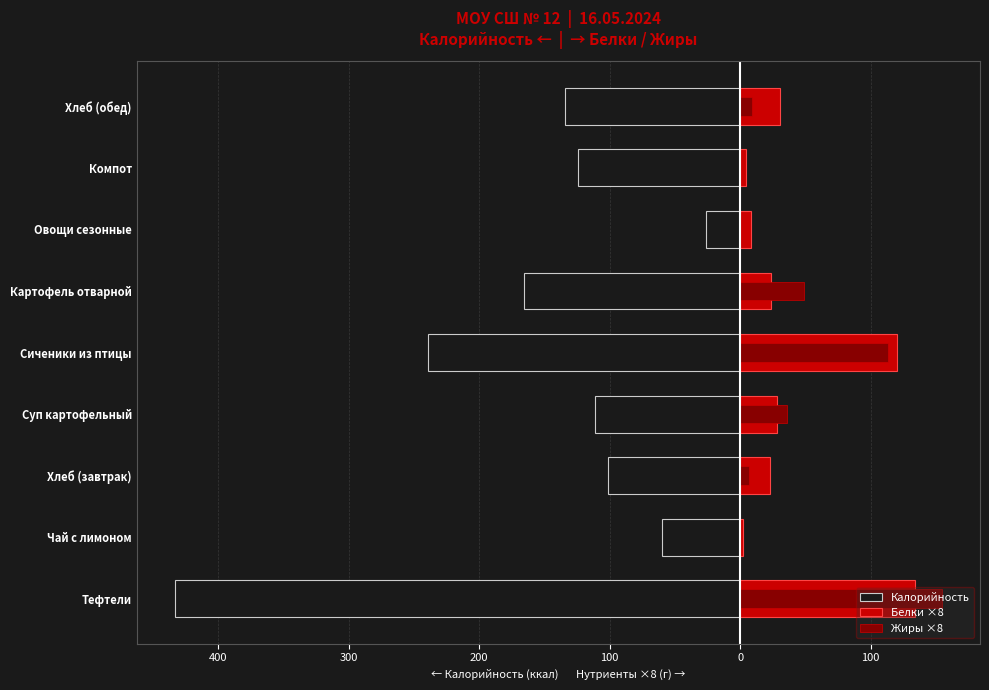

What is the approximate value of Белки ×8 at Тефтели?

133.6